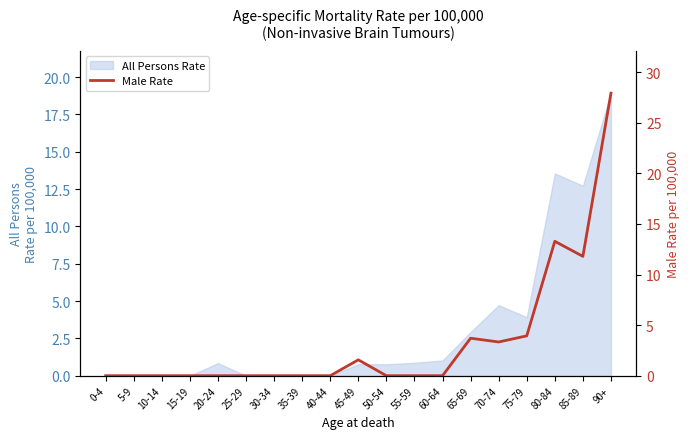

At which label is All Persons Rate closest to 9?

85-89